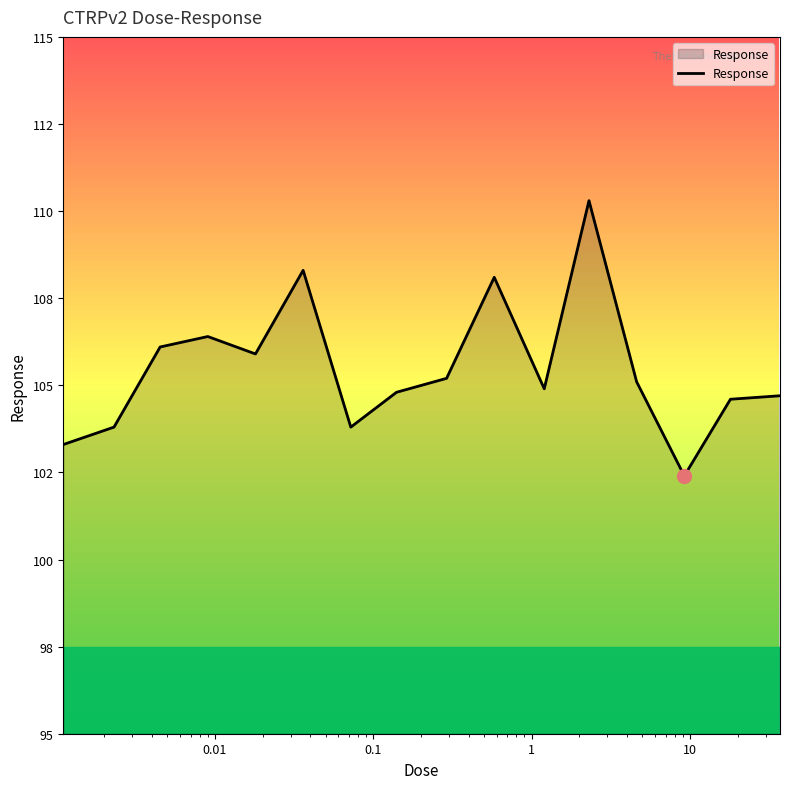

How many interior local valleys (lower than both neighbors) does the data have?

4